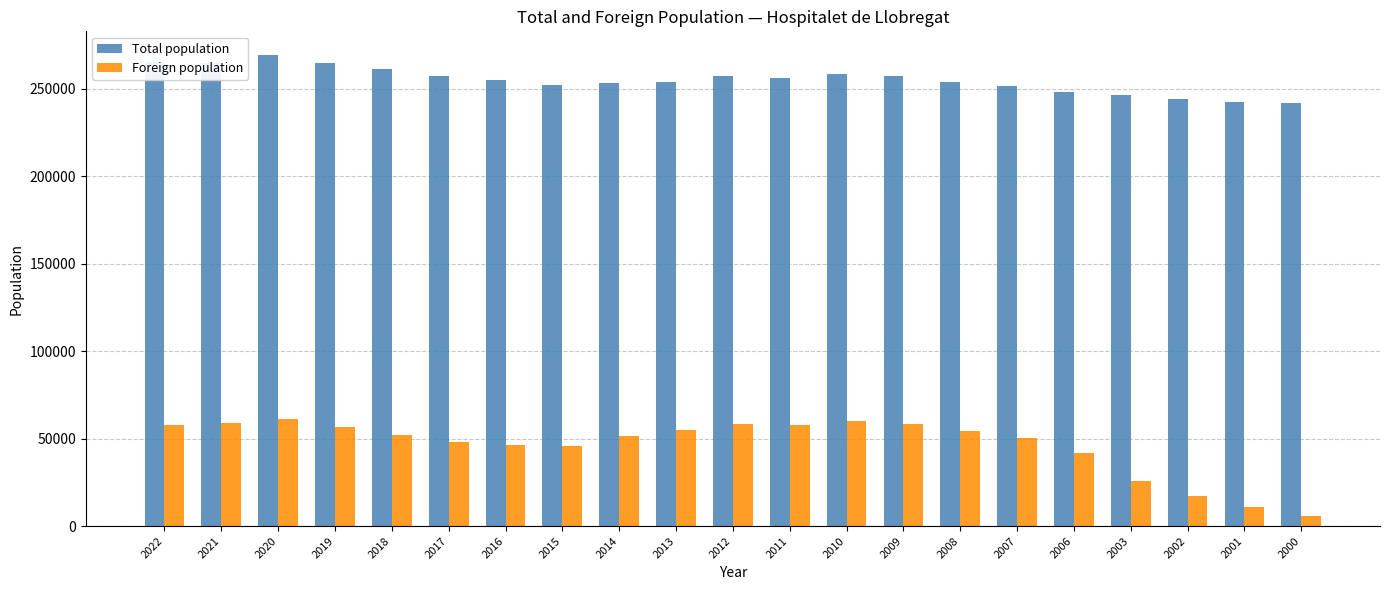

What is the difference between the highest and lowest values at 2008?

199431